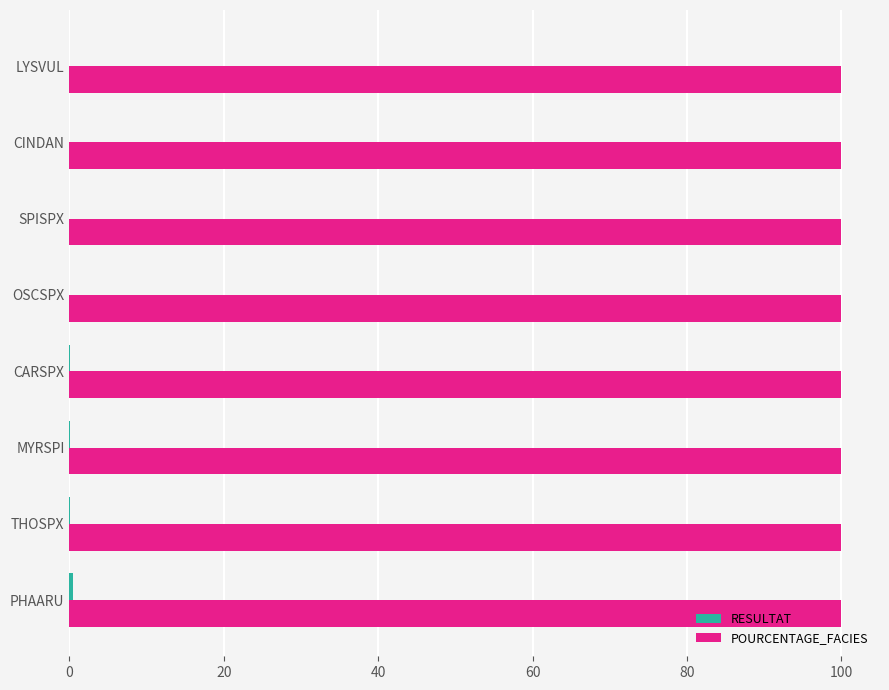

Which series has the largest total across all categories?

POURCENTAGE_FACIES